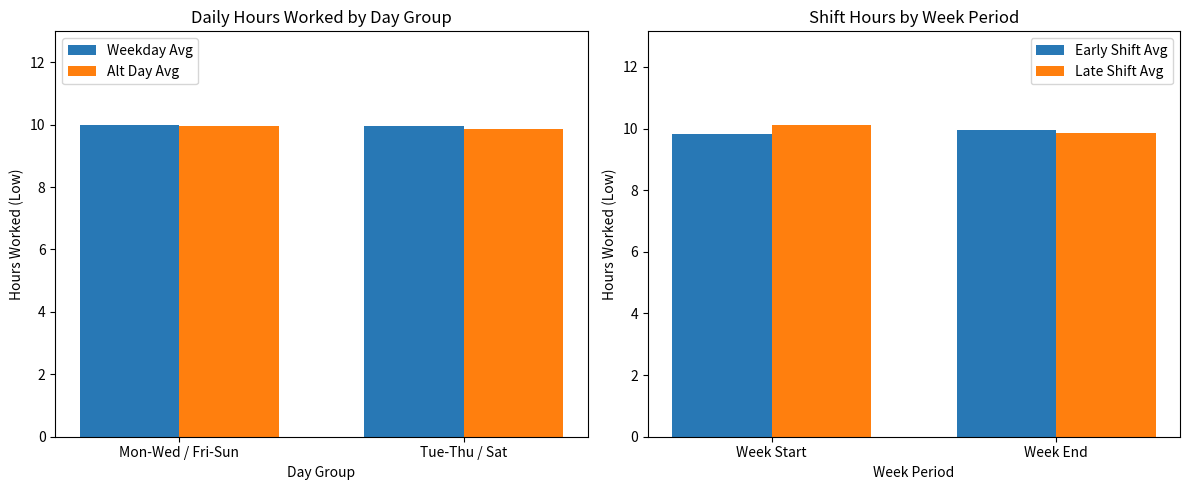

Read the Weekday Avg value at Tue-Thu / Sat.

10.0